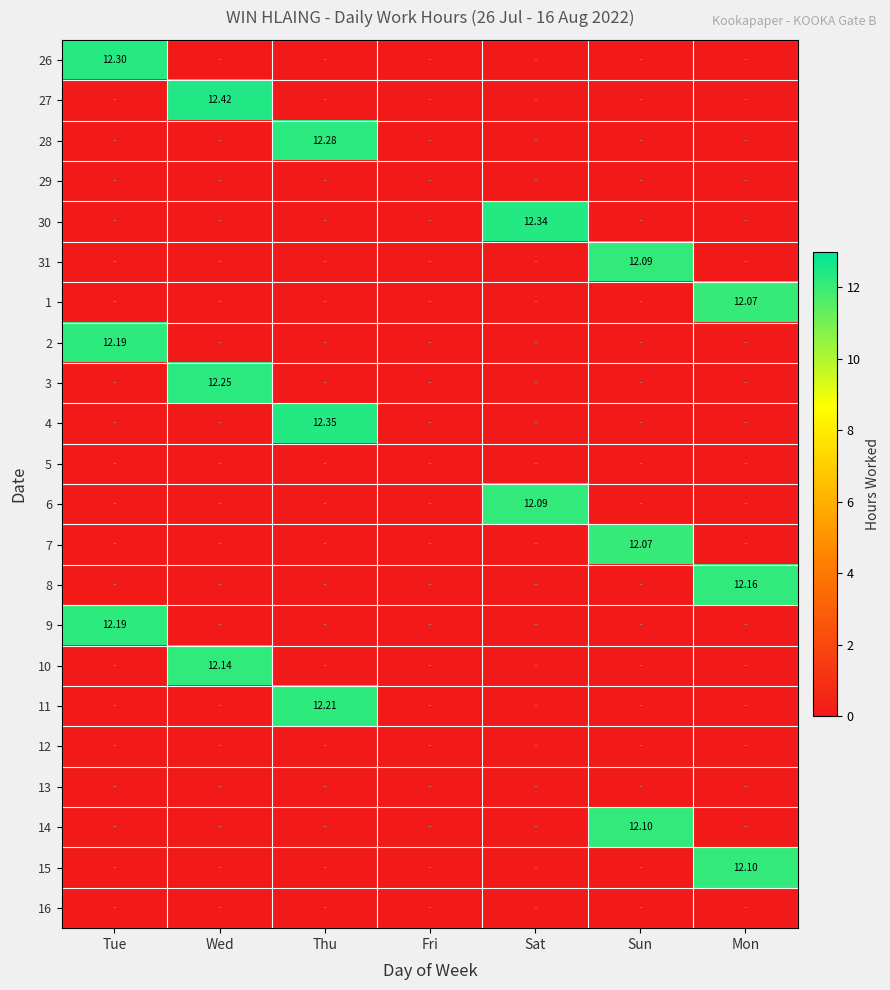

Count the number of categories in the chart.

7